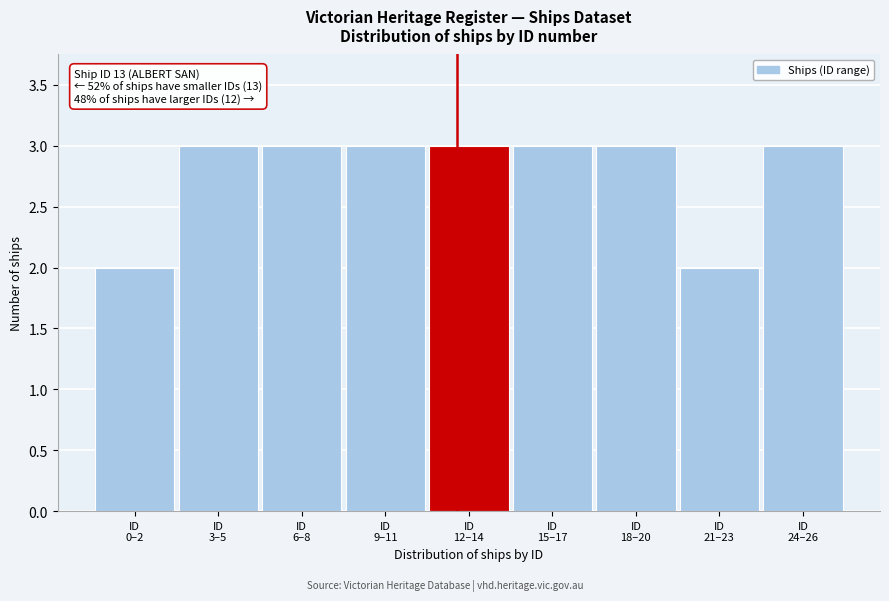

What is the maximum value shown in the chart?

3